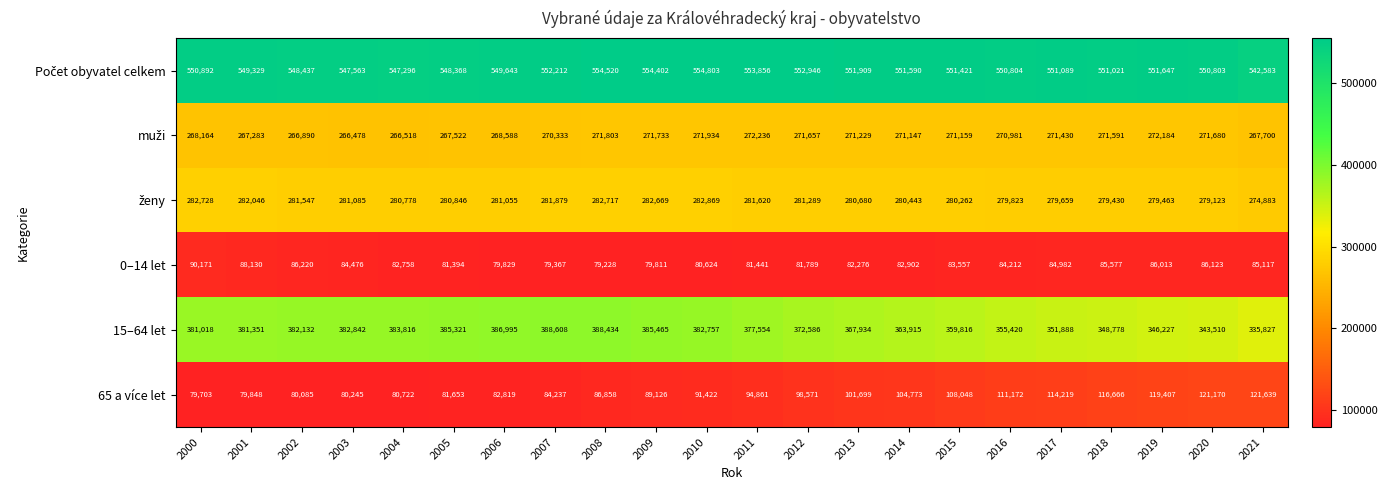

What is the difference between the highest and lowest values at 2008?

475292